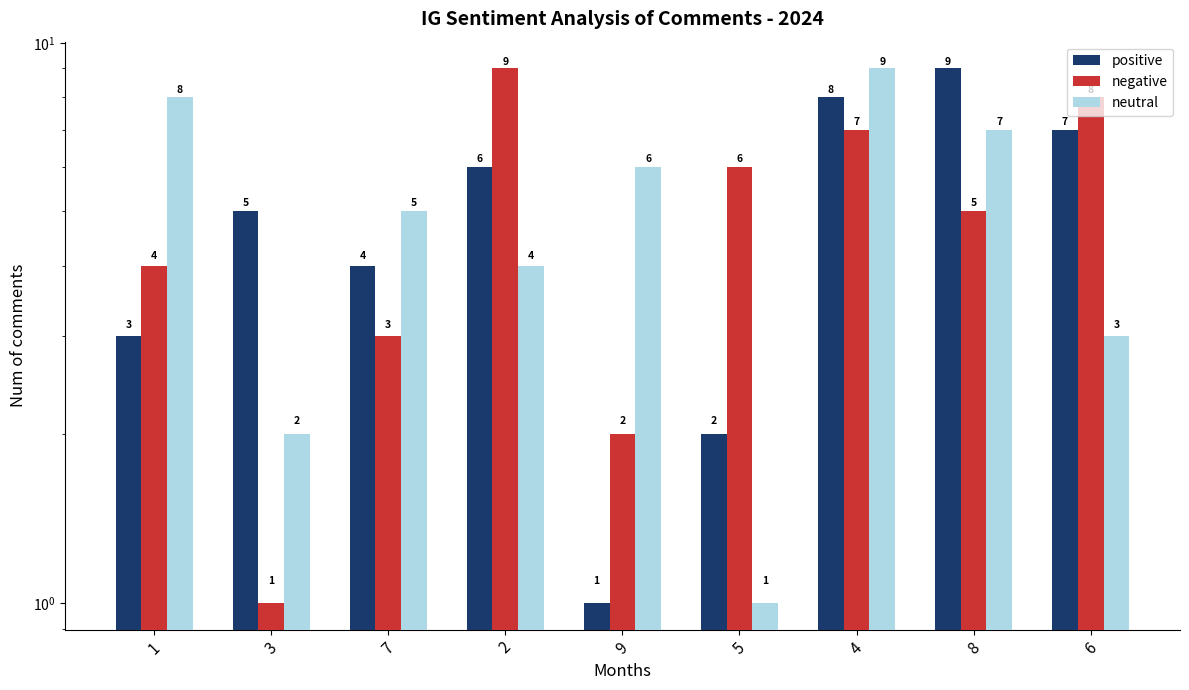

What value does the neutral series have at 2?

4